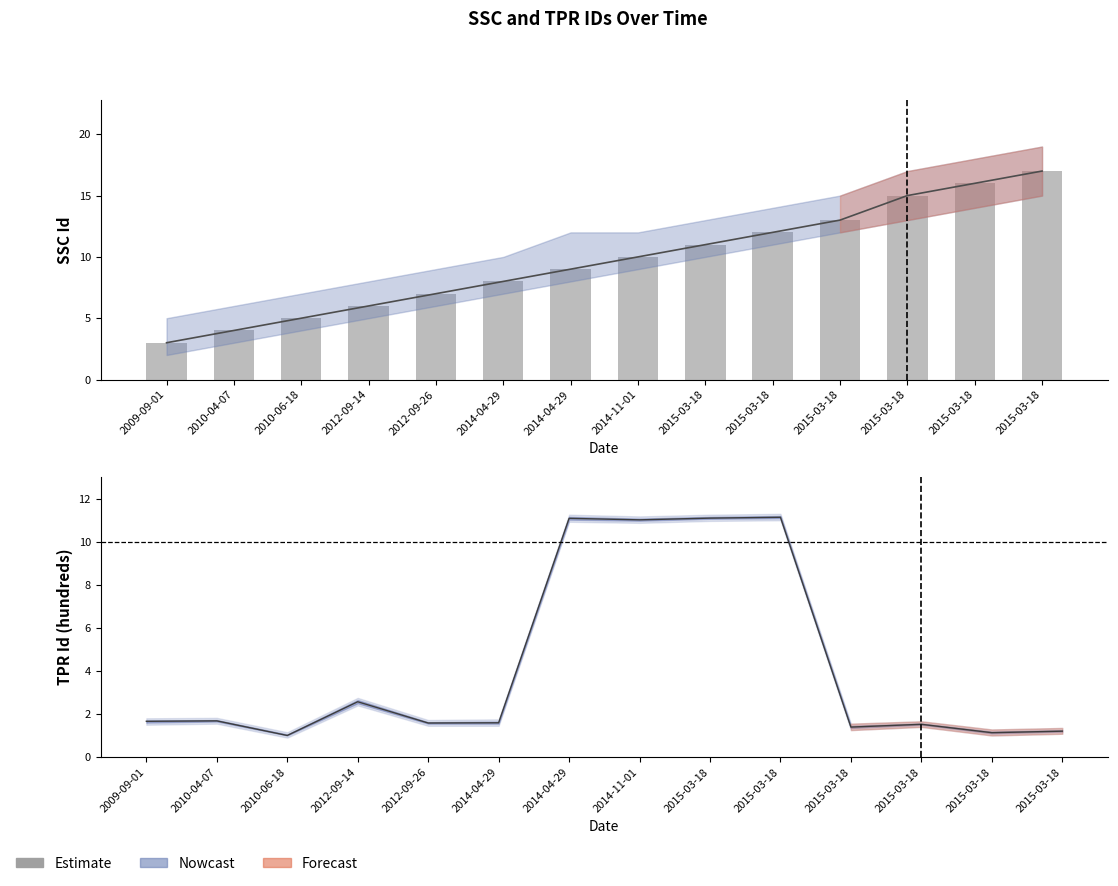

What is the change in value from 2012-09-14 to 2015-03-18?

+6